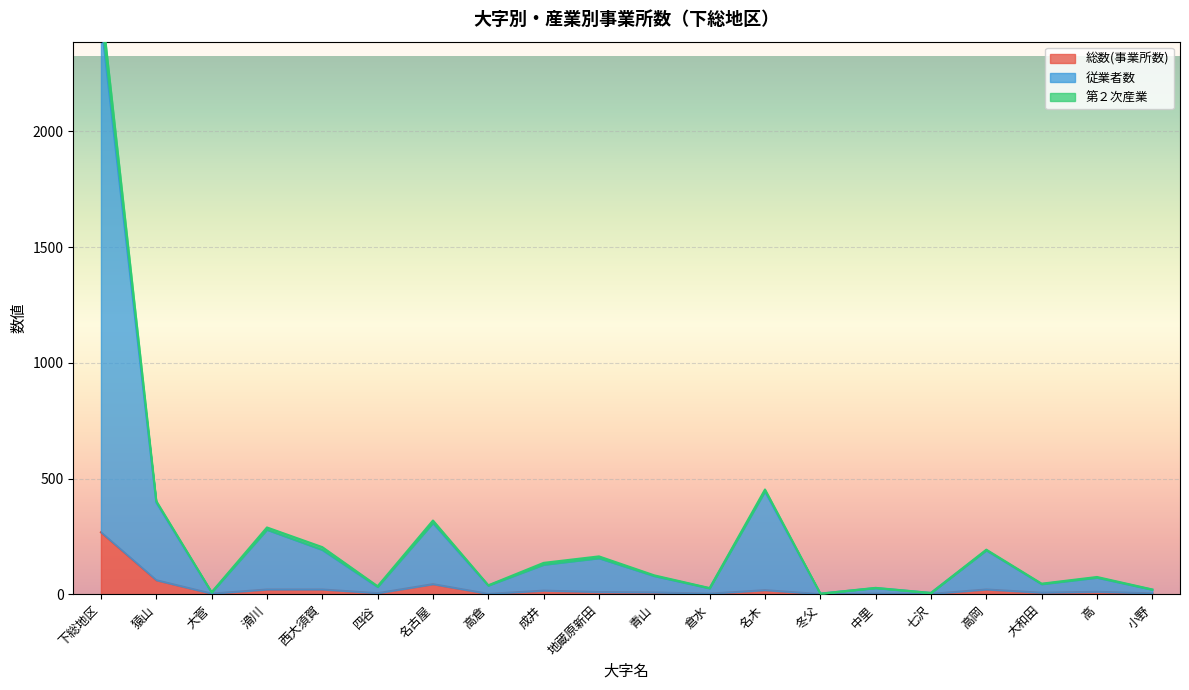

List the labels in order of 従業者数 value, smallest first.

冬父, 七沢, 大菅, 小野, 倉水, 中里, 四谷, 高倉, 大和田, 高, 青山, 成井, 地蔵原新田, 高岡, 西大須賀, 滑川, 名古屋, 猿山, 名木, 下総地区